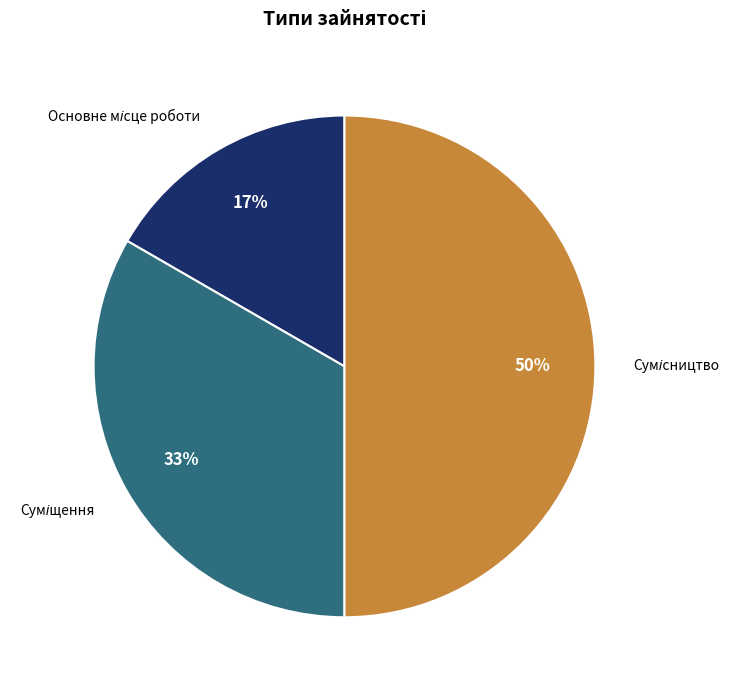

To the nearest percent, what is the average slice percentage?

33%